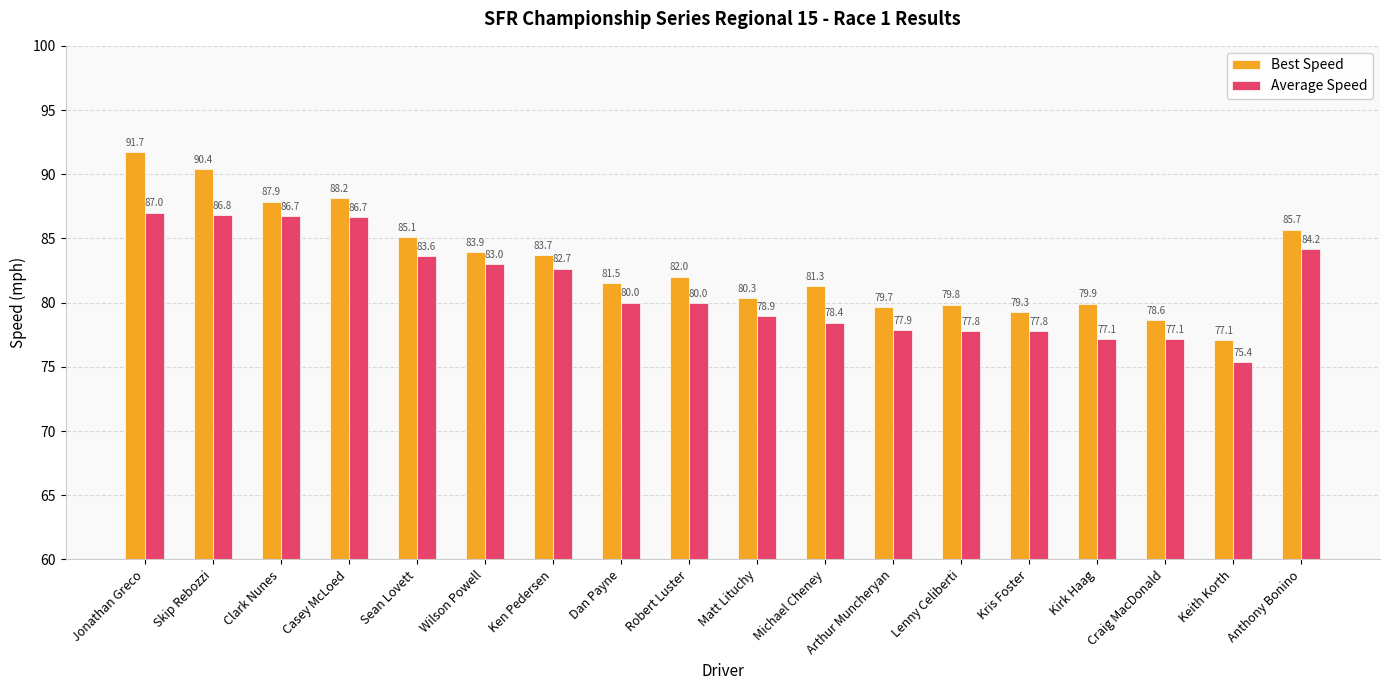

Which series has the widest spread of values?

Best Speed